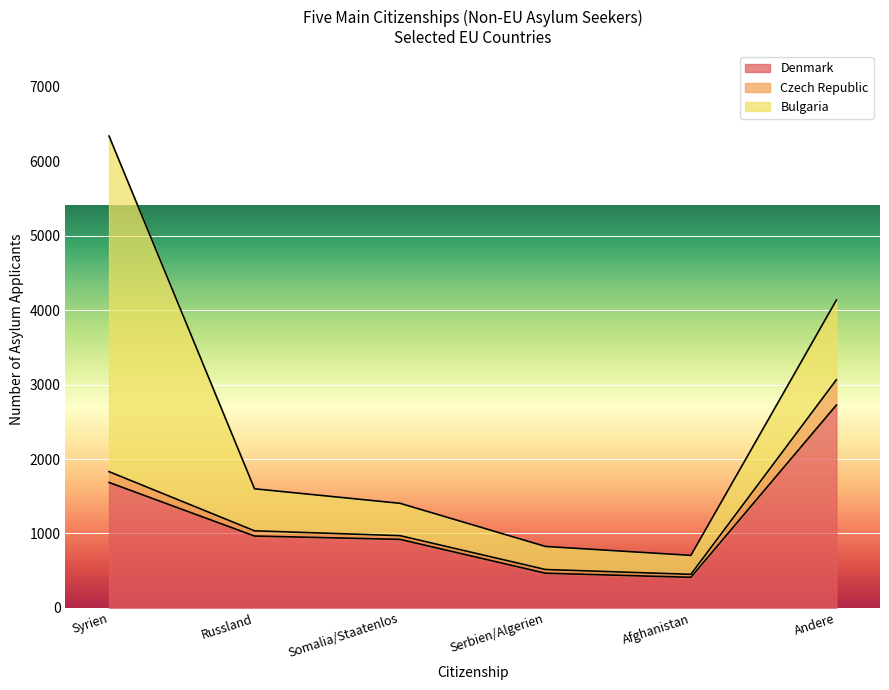

Which series has the widest spread of values?

Bulgaria